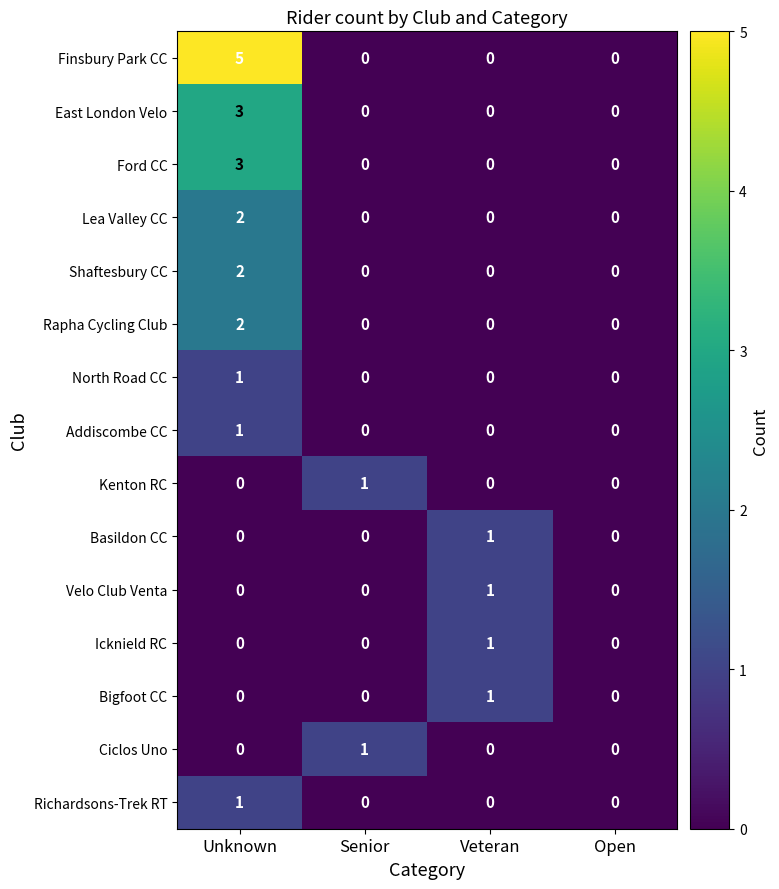

Count the East London Velo values in the range 0 to 3.

4